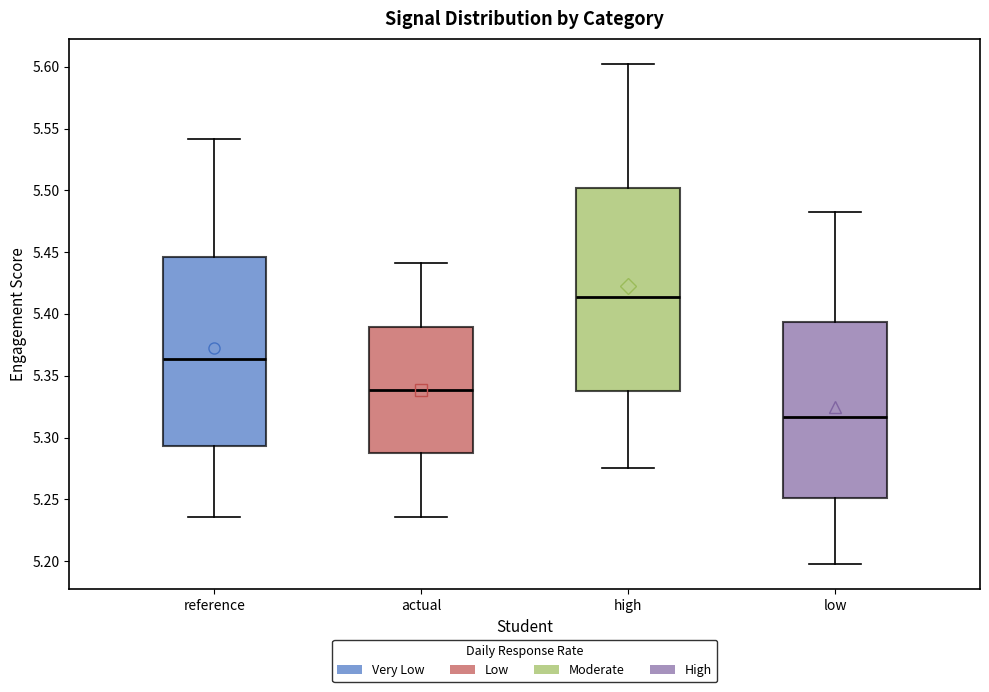

Which box's median line is the highest?

high